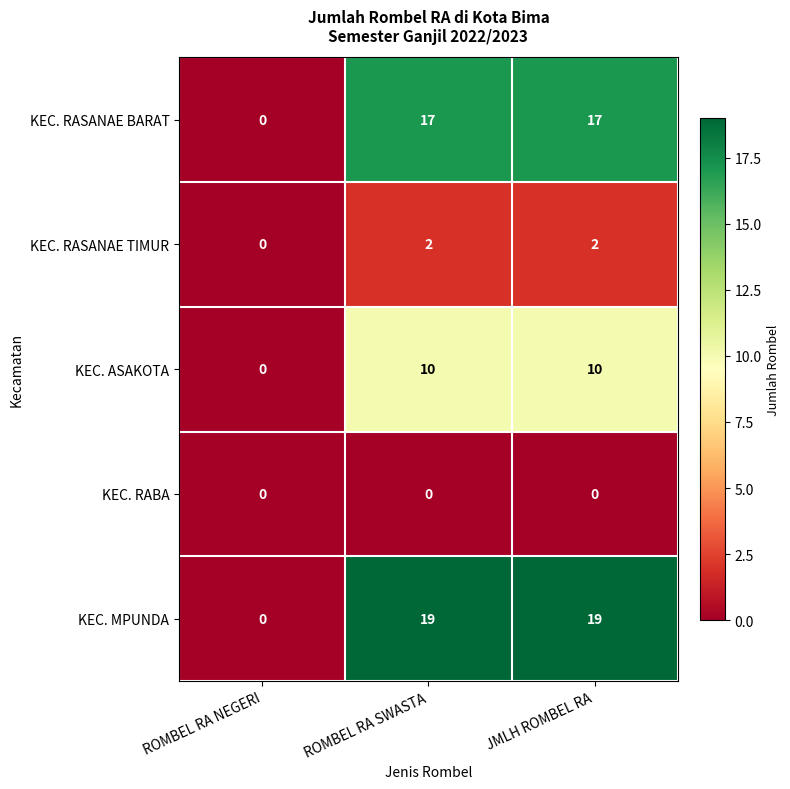

Is it true that KEC. RASANAE TIMUR equals 2 at JMLH ROMBEL RA?

True